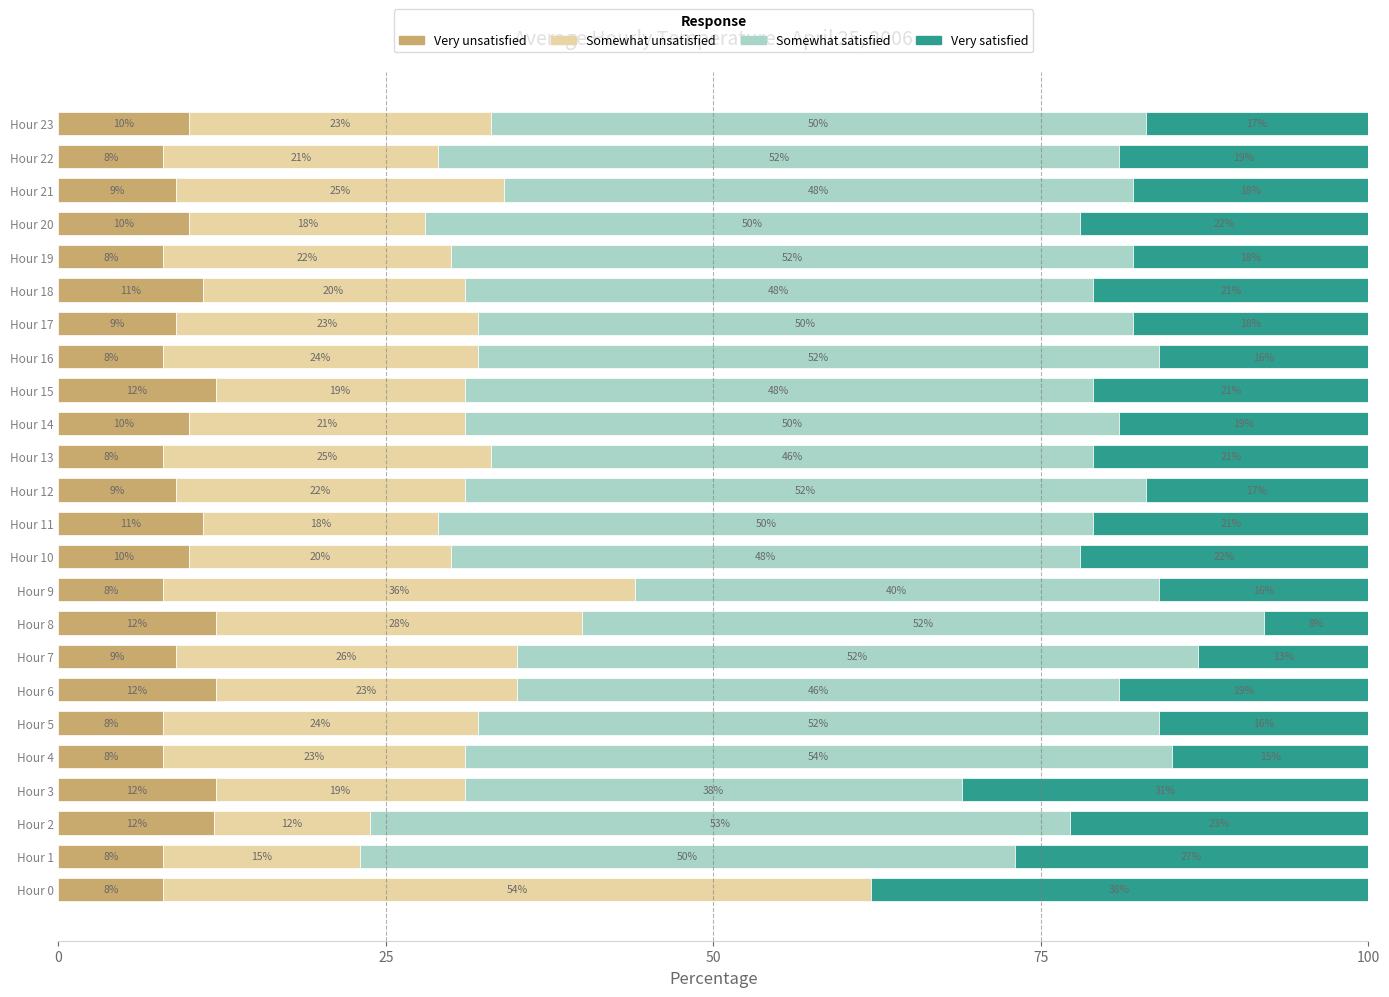

What is the total value across all series at Hour 10?

100.0